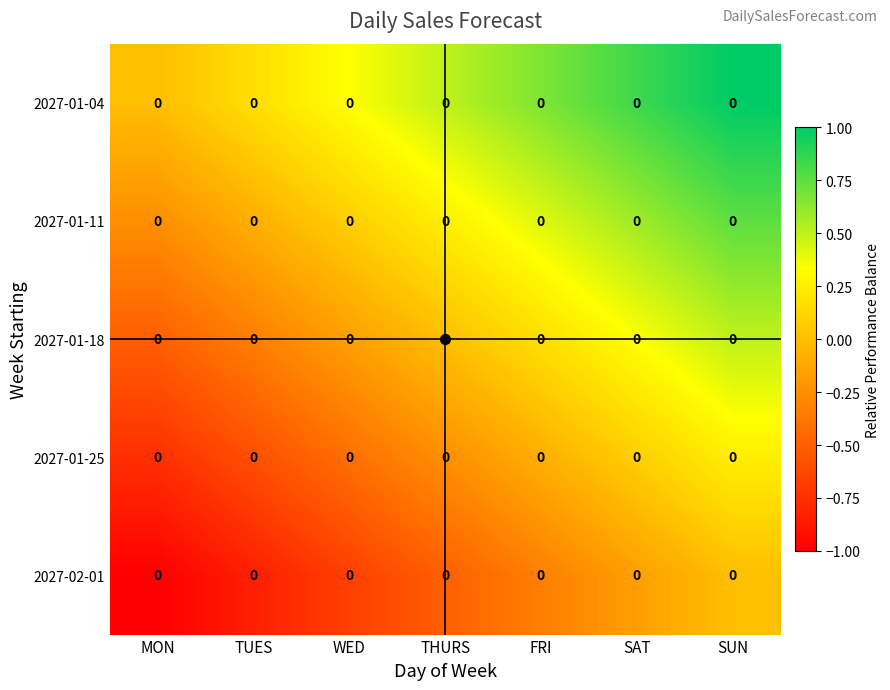

Which category has the lowest value in the 2027-01-25 series?

MON